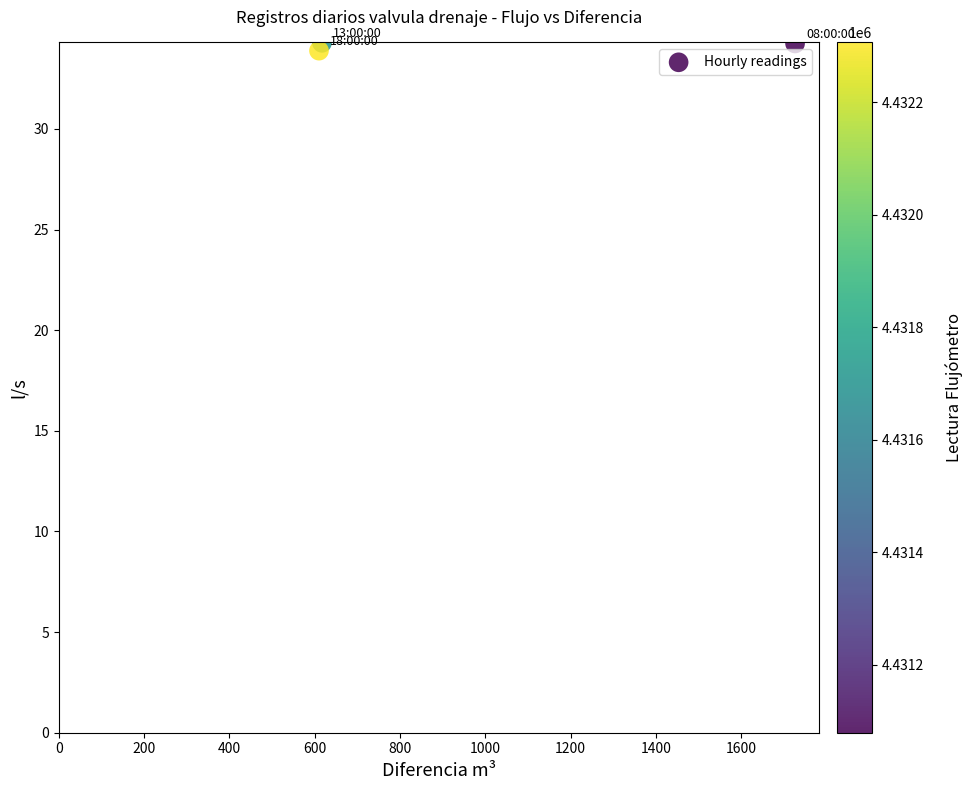

What is the range of Y values (max minus min)?

0.4